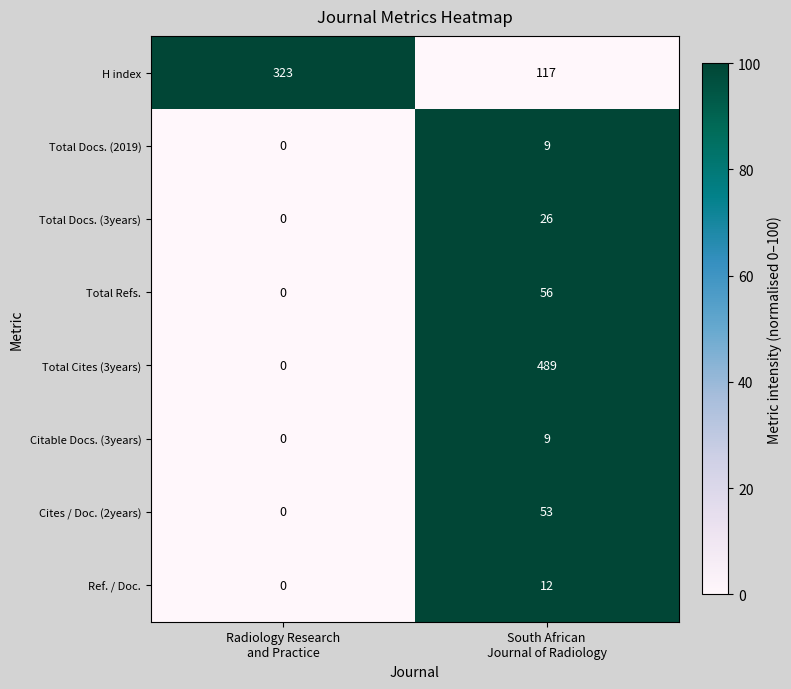

Reading left to right, extract all data points from this chart.

H index: 323	117
Total Docs. (2019): 0	9
Total Docs. (3years): 0	26
Total Refs.: 0	56
Total Cites (3years): 0	489
Citable Docs. (3years): 0	9
Cites / Doc. (2years): 0	53
Ref. / Doc.: 0	12